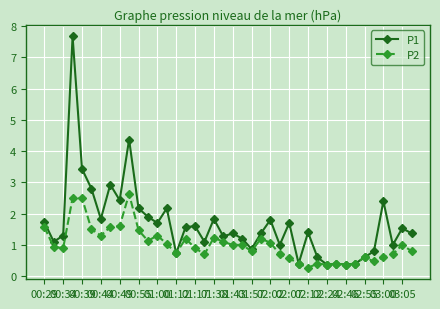

What is the difference between the maximum and minimum values in the P2 series?

2.4